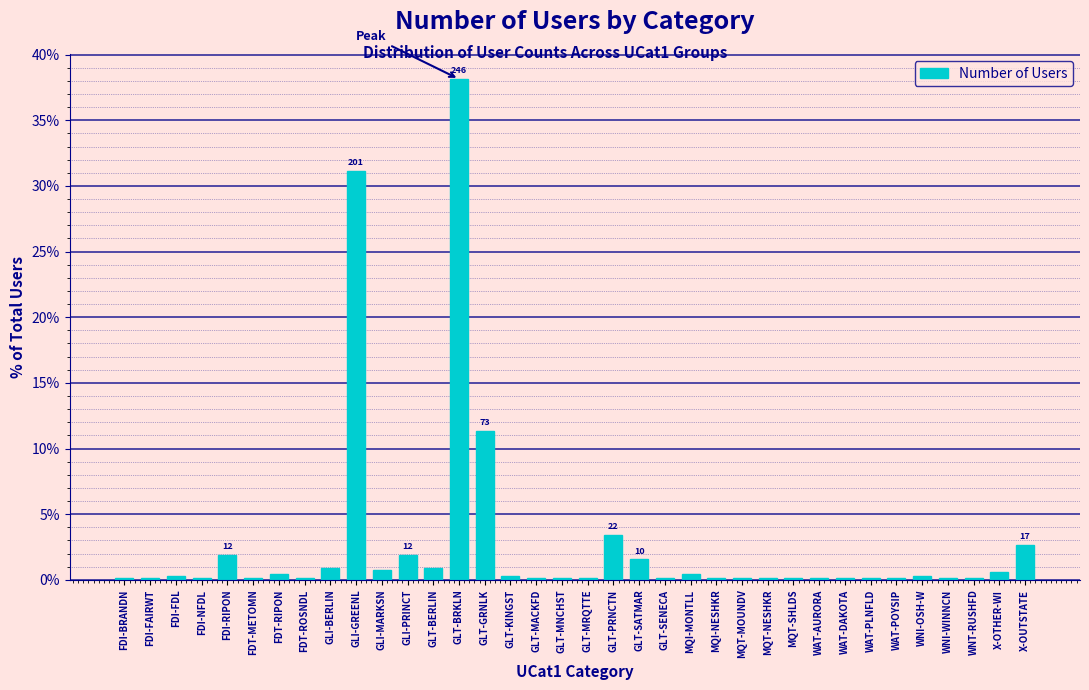

What is the difference between the maximum and minimum values?

38.0